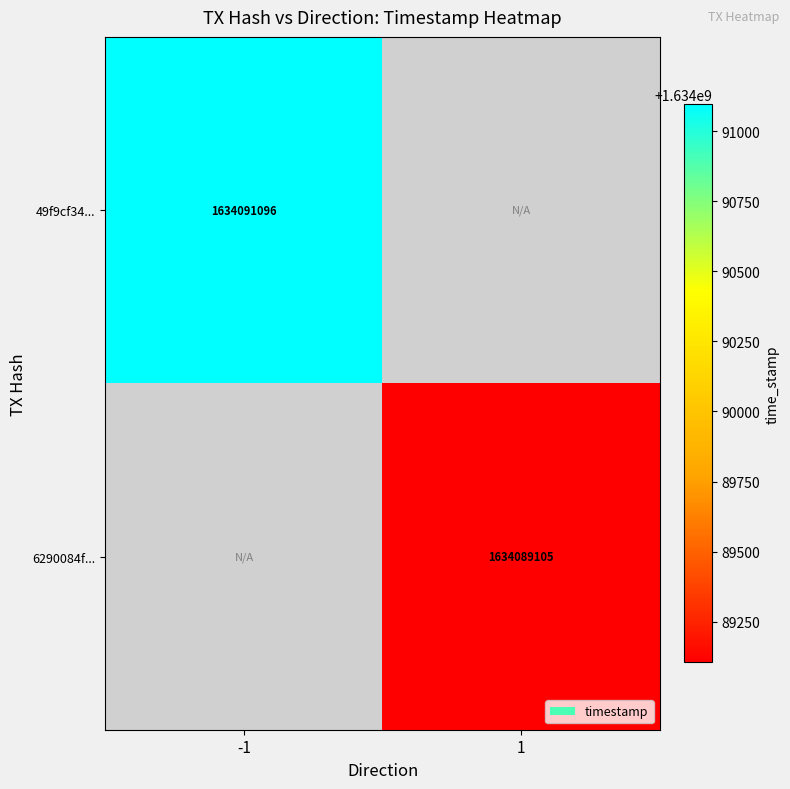

Which label corresponds to the smallest value in the chart?

1